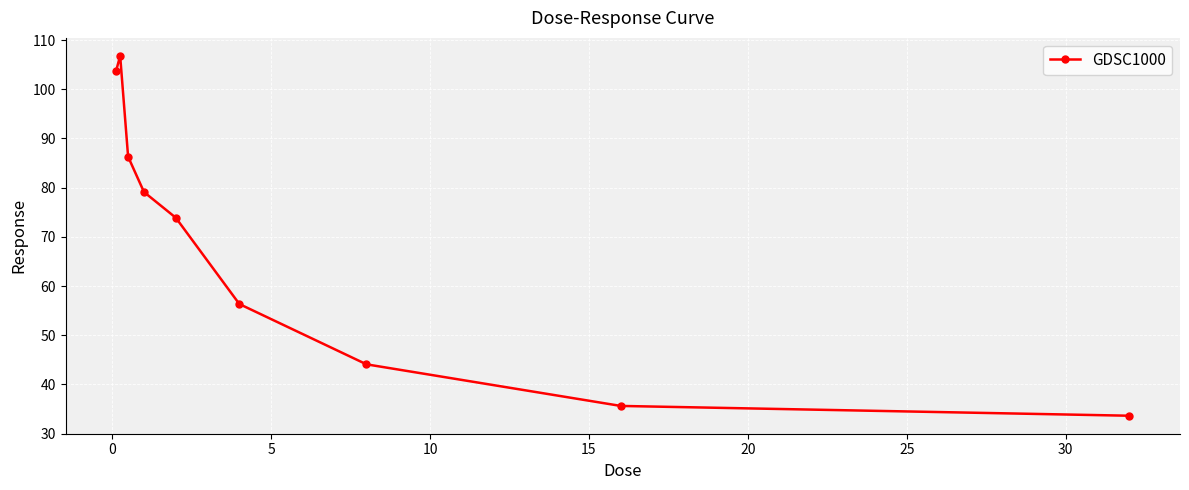

How many categories are shown in the chart?

9